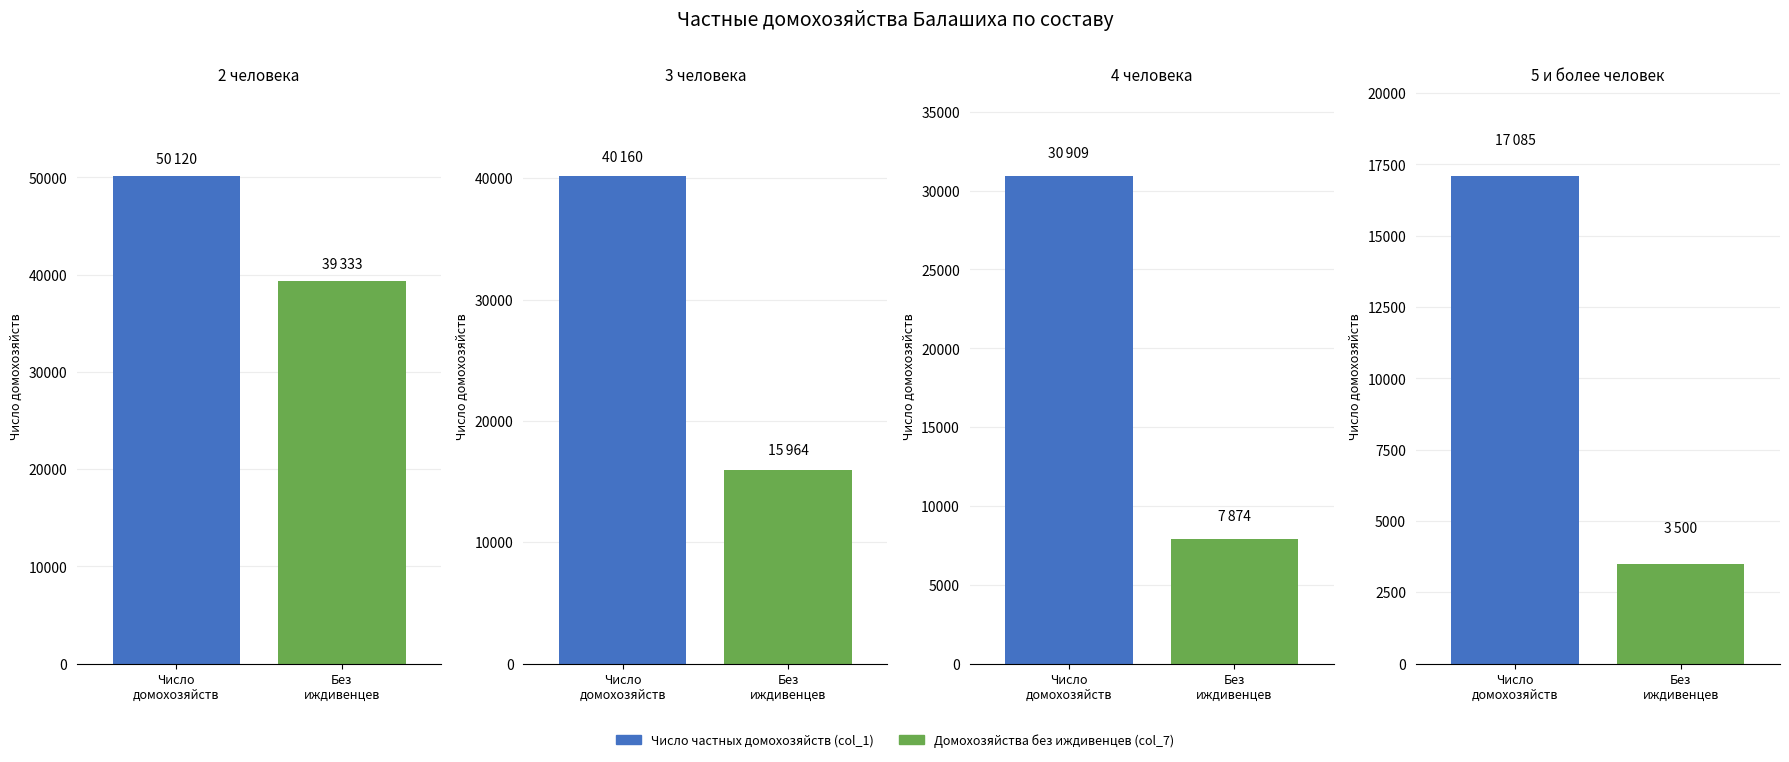

Is it true that Домохозяйства без иждивенцев (col_7) equals 3500 at 5 и более человек?

True